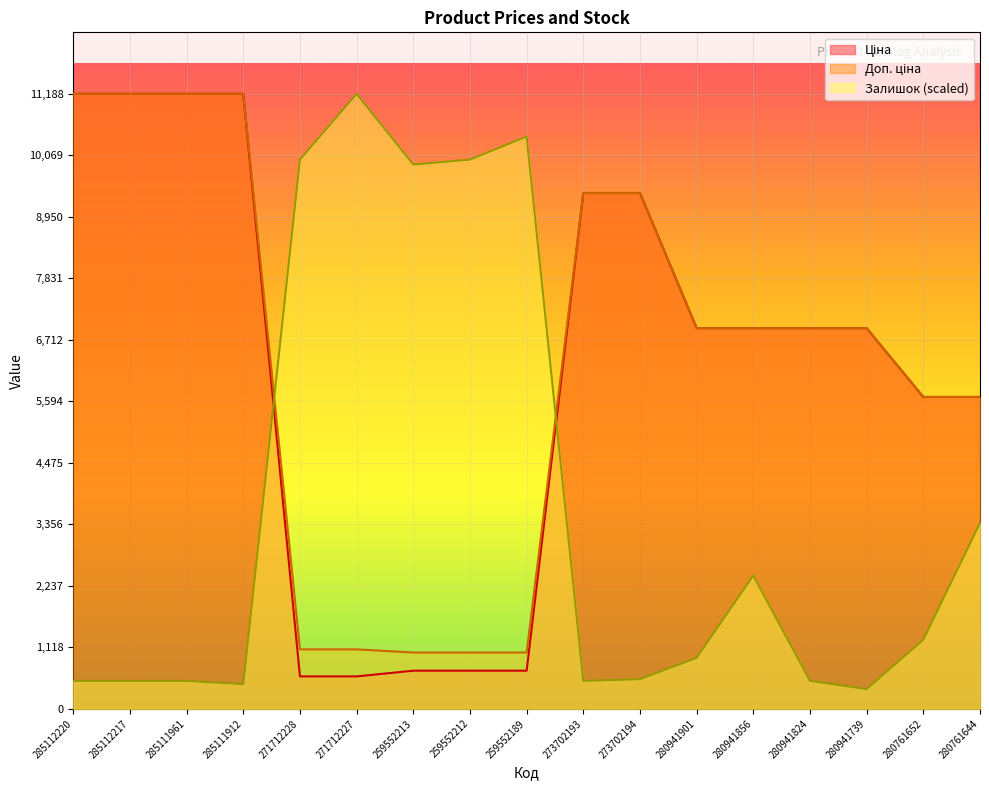

What is the value of the Залишок point at the 6th from the left?

11188.2